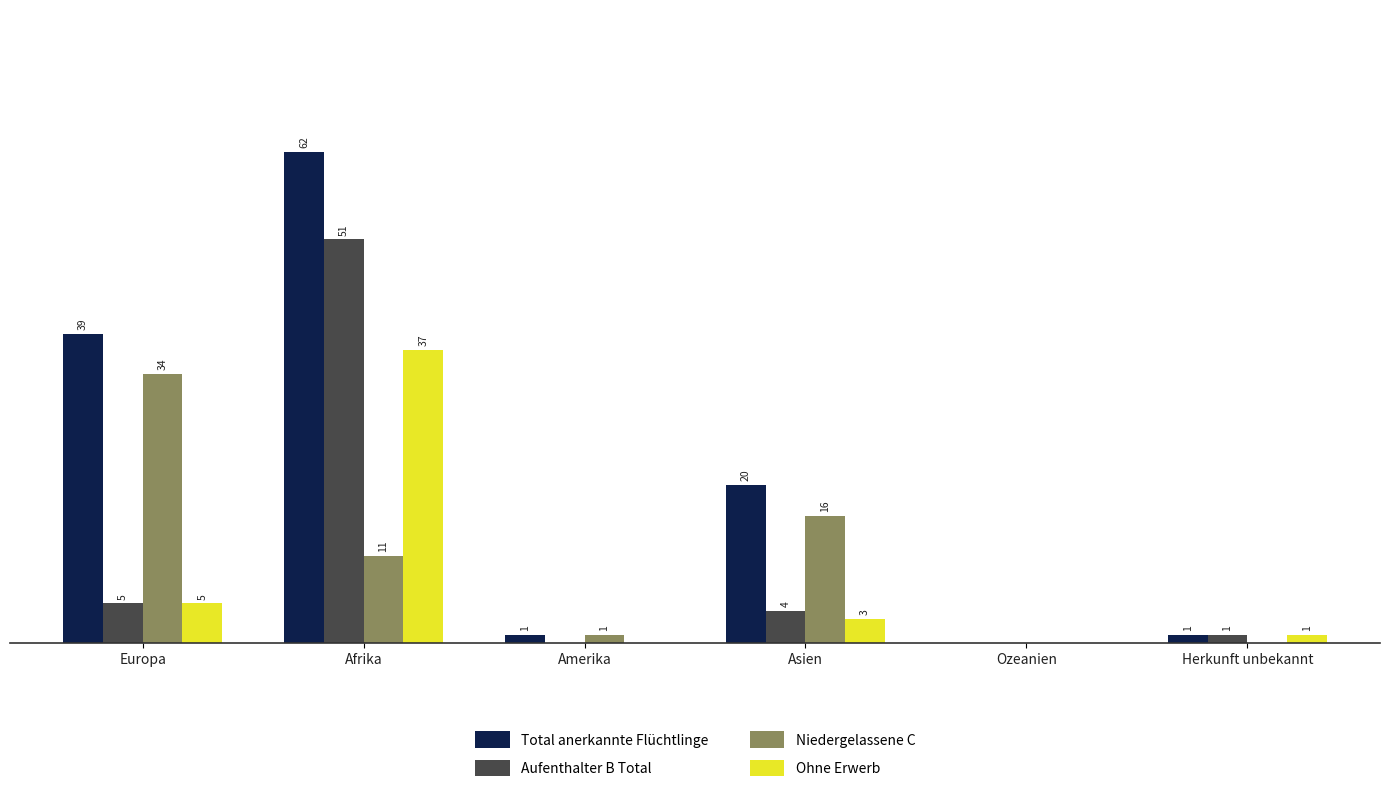

At which label is Aufenthalter B Total closest to 25?

Europa